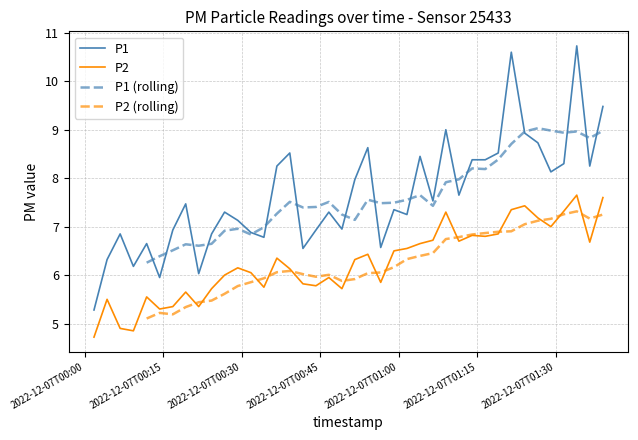

List the labels in order of P1 value, smallest first.

2022-12-07T00:01:44, 2022-12-07T00:14:17, 2022-12-07T00:21:45, 2022-12-07T00:09:16, 2022-12-07T00:04:14, 2022-12-07T00:41:41, 2022-12-07T00:56:33, 2022-12-07T00:11:48, 2022-12-07T00:34:13, 2022-12-07T00:06:44, 2022-12-07T00:24:13, 2022-12-07T00:31:44, 2022-12-07T00:16:48, 2022-12-07T00:44:10, 2022-12-07T00:49:08, 2022-12-07T00:29:13, 2022-12-07T01:01:34, 2022-12-07T00:26:42, 2022-12-07T00:46:38, 2022-12-07T00:59:05, 2022-12-07T00:19:16, 2022-12-07T01:06:32, 2022-12-07T01:11:30, 2022-12-07T00:51:36, 2022-12-07T01:29:05, 2022-12-07T00:36:42, 2022-12-07T01:36:31, 2022-12-07T01:31:34, 2022-12-07T01:14:02, 2022-12-07T01:16:32, 2022-12-07T01:04:04, 2022-12-07T00:39:10, 2022-12-07T01:19:01, 2022-12-07T00:54:05, 2022-12-07T01:26:36, 2022-12-07T01:24:05, 2022-12-07T01:09:00, 2022-12-07T01:39:02, 2022-12-07T01:21:31, 2022-12-07T01:34:02